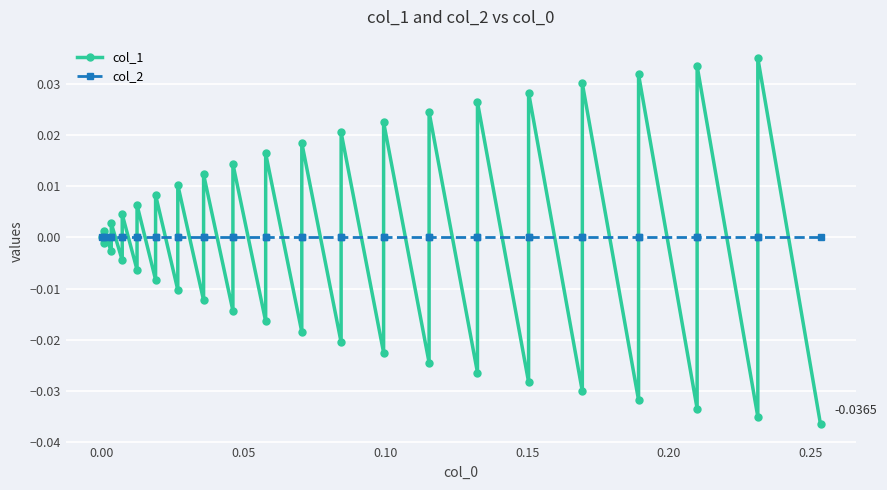

True or false: col_2 has more than 1 points higher than both neighbors.

False